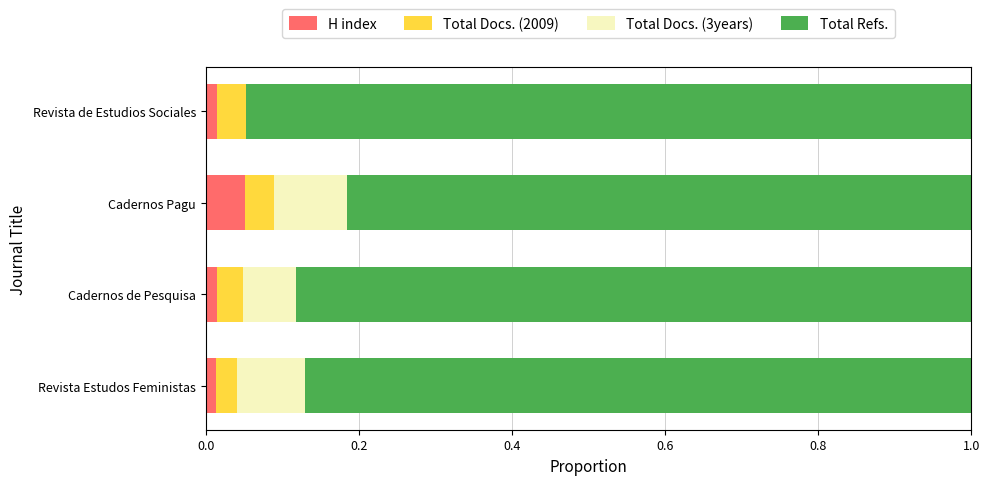

Which category has the highest value in the H index series?

Cadernos Pagu